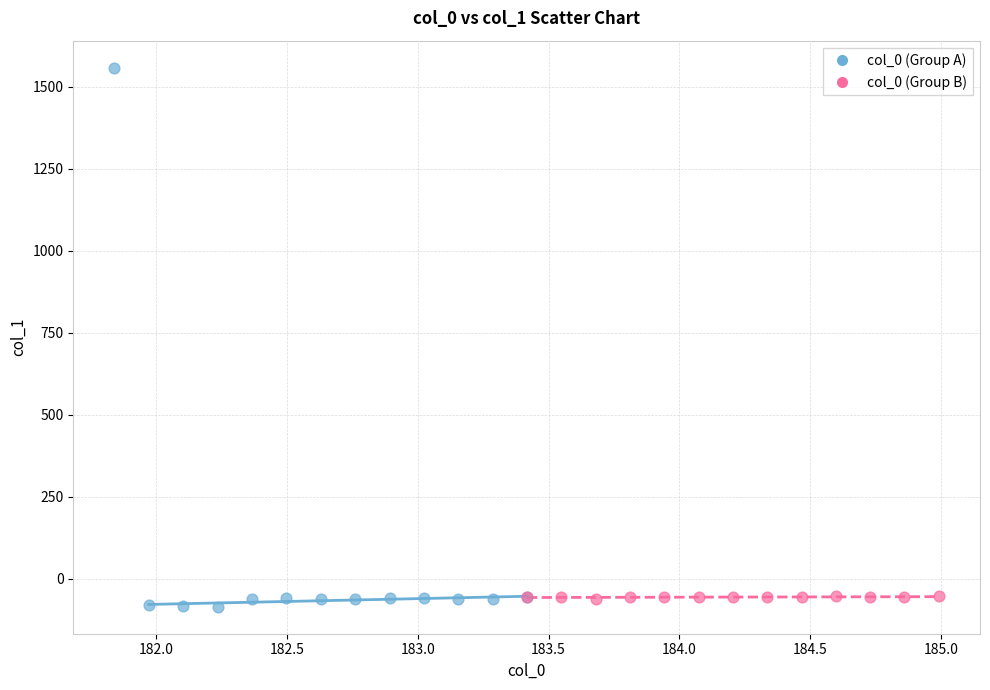

Which series contains the lowest Y value?

col_0 (Group A)